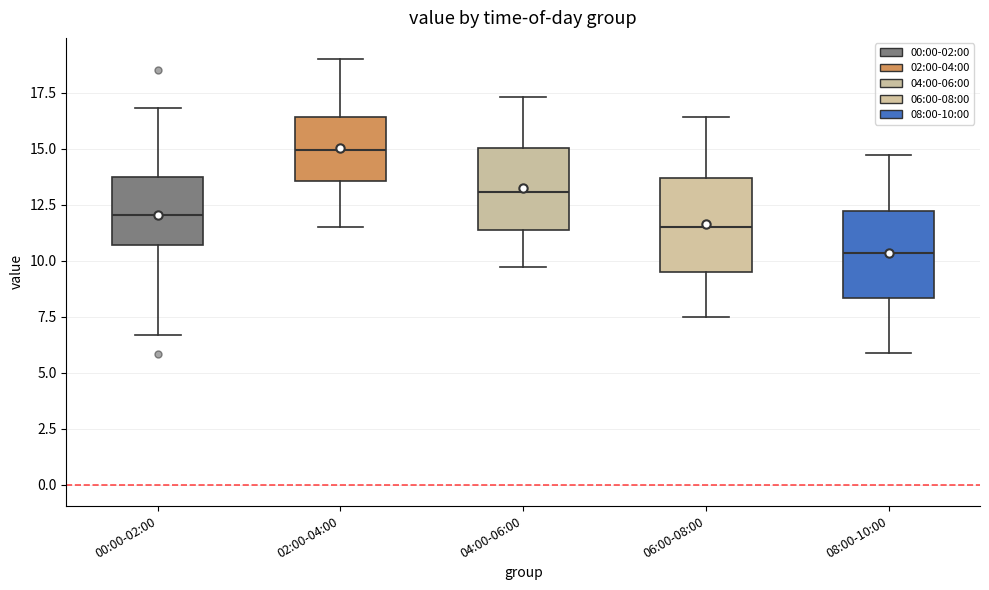

Reading left to right, transcribe this box plot: for each box, give where its median line is, the range the box spans, and where its two whiskers end, as read against the y-axis. The values are not printed on the chart, so give them approximately, as read against the axis.

00:00-02:00: median 12.0, box 10.5 to 13.5, whiskers 6.5 to 17.0
02:00-04:00: median 15.0, box 13.5 to 16.5, whiskers 11.5 to 19.0
04:00-06:00: median 13.0, box 11.5 to 15.0, whiskers 9.5 to 17.5
06:00-08:00: median 11.5, box 9.5 to 13.5, whiskers 7.5 to 16.5
08:00-10:00: median 10.5, box 8.5 to 12.0, whiskers 6.0 to 14.5